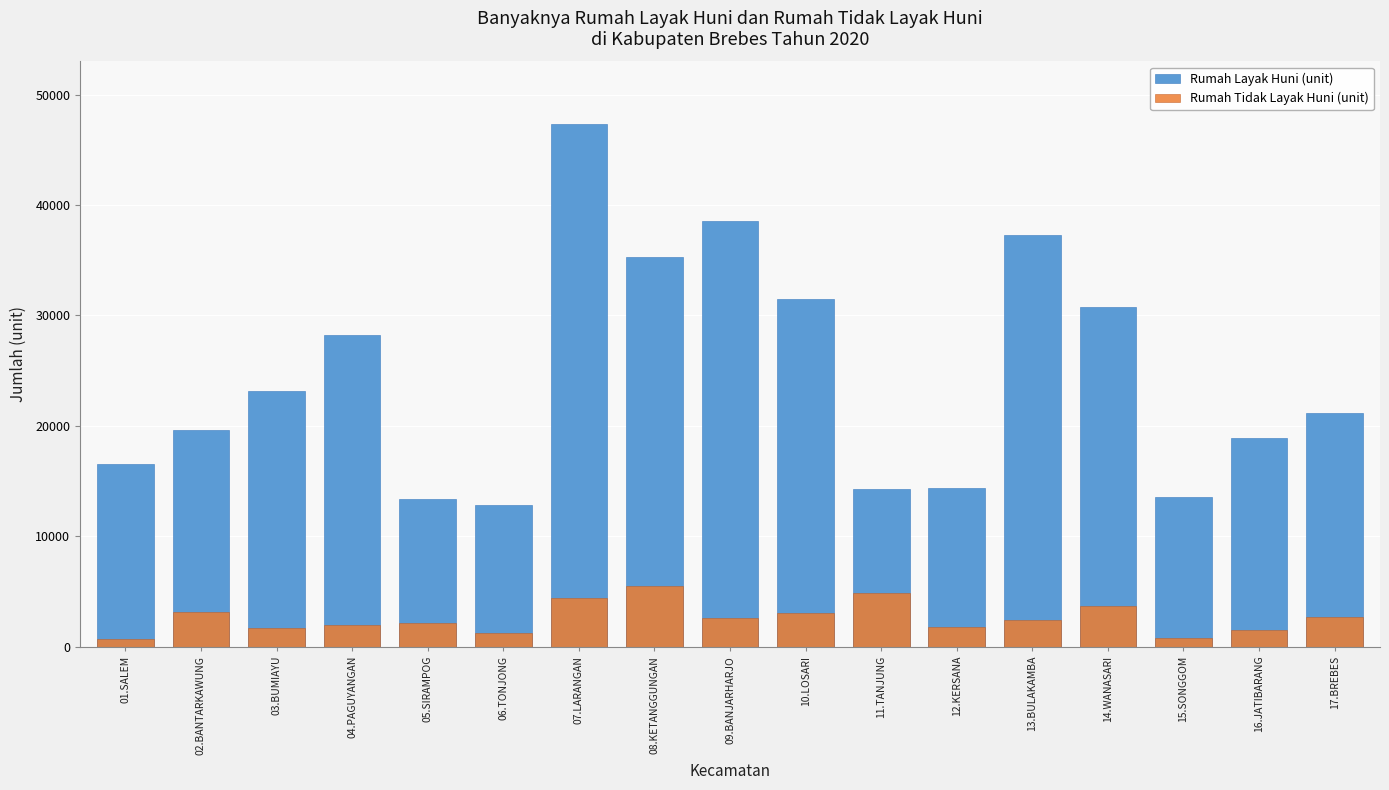

The Rumah Tidak Layak Huni (unit) series shows 3108 at 02.BANTARKAWUNG. True or false?

True